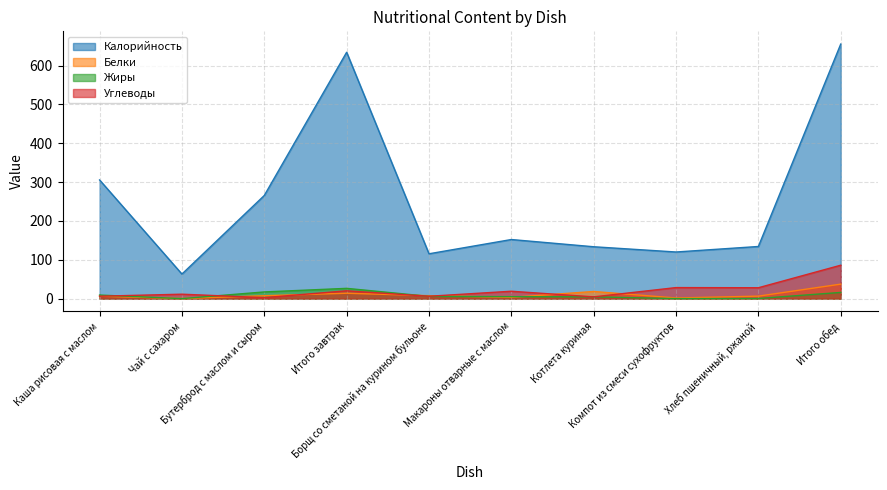

At Компот из смеси сухофруктов, list the series in order from smallest to largest.

Жиры, Белки, Углеводы, Калорийность